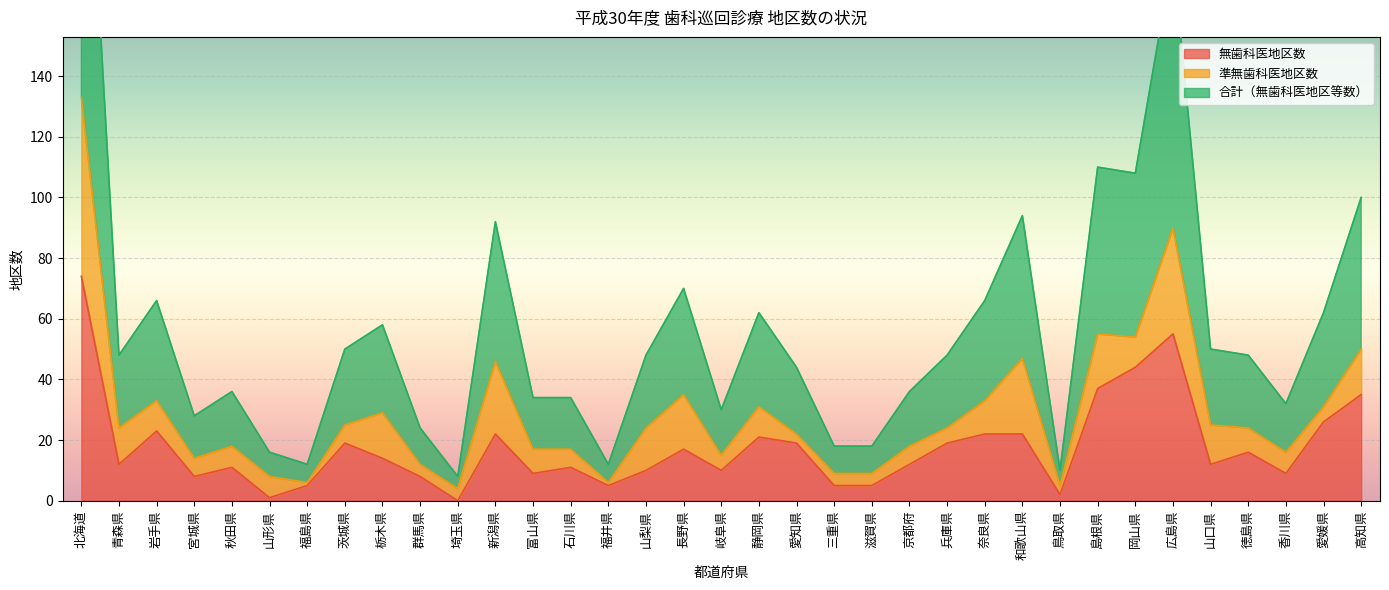

At which label does 無歯科医地区数 reach its peak?

北海道